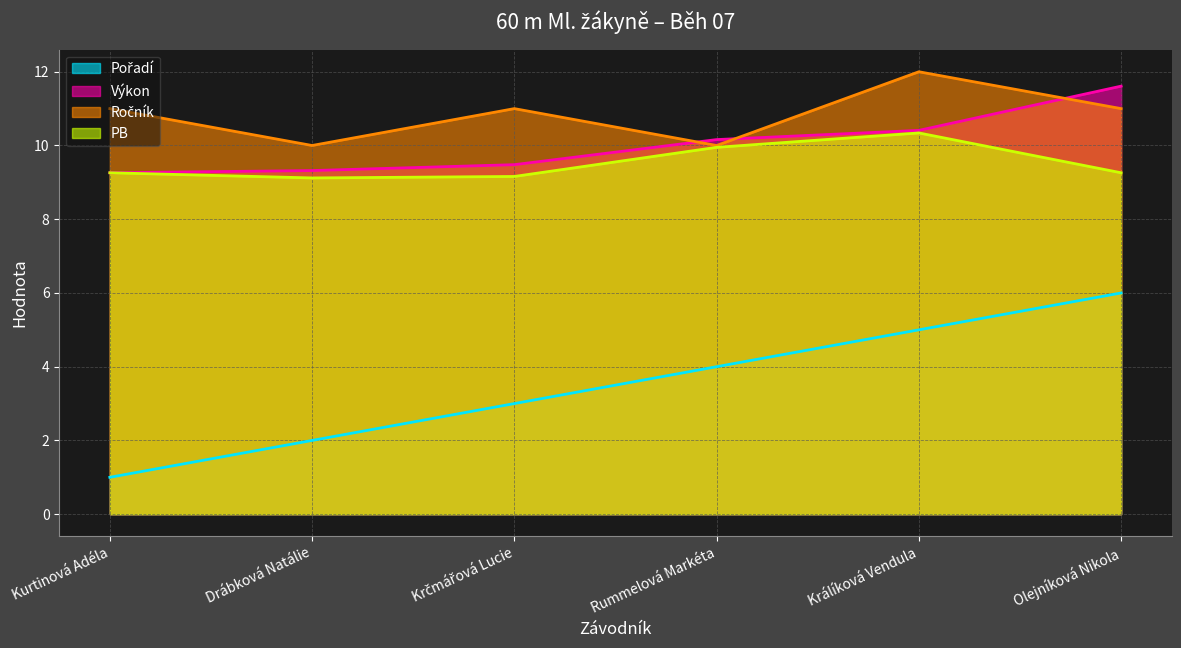

True or false: Výkon and Pořadí cross at least once.

False